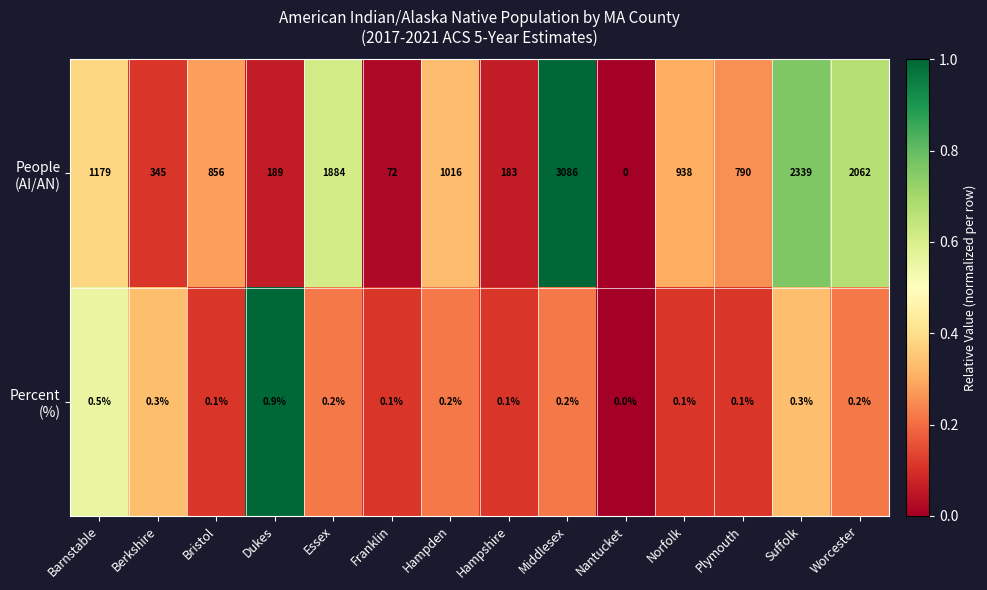

Which category has the highest value across all series?

Middlesex